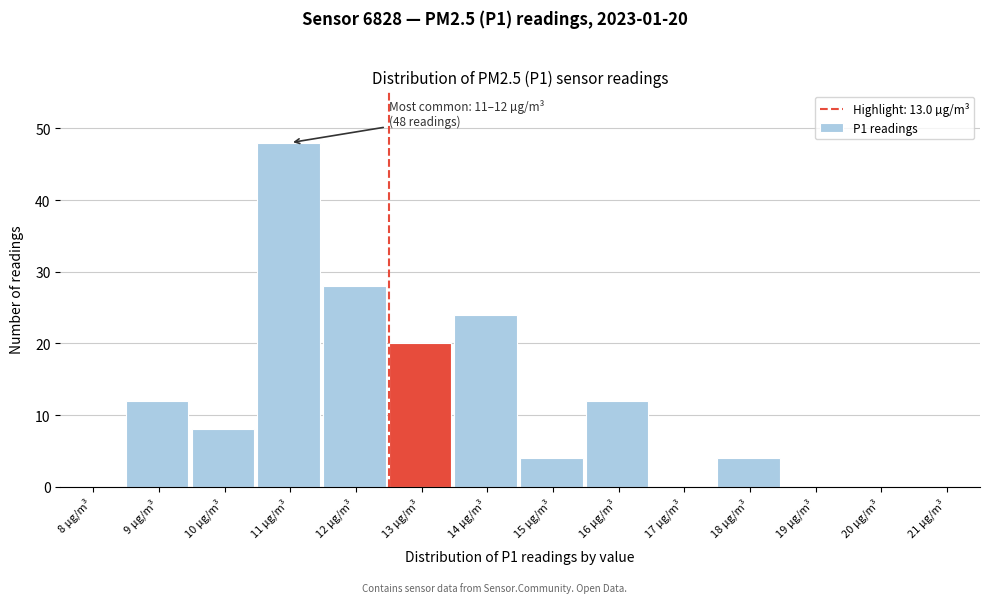

Reading right to left, list all the values displayed in this chart.

21 µg/m³=0	20 µg/m³=0	19 µg/m³=0	18 µg/m³=4	17 µg/m³=0	16 µg/m³=12	15 µg/m³=4	14 µg/m³=24	13 µg/m³=20	12 µg/m³=28	11 µg/m³=48	10 µg/m³=8	9 µg/m³=12	8 µg/m³=0